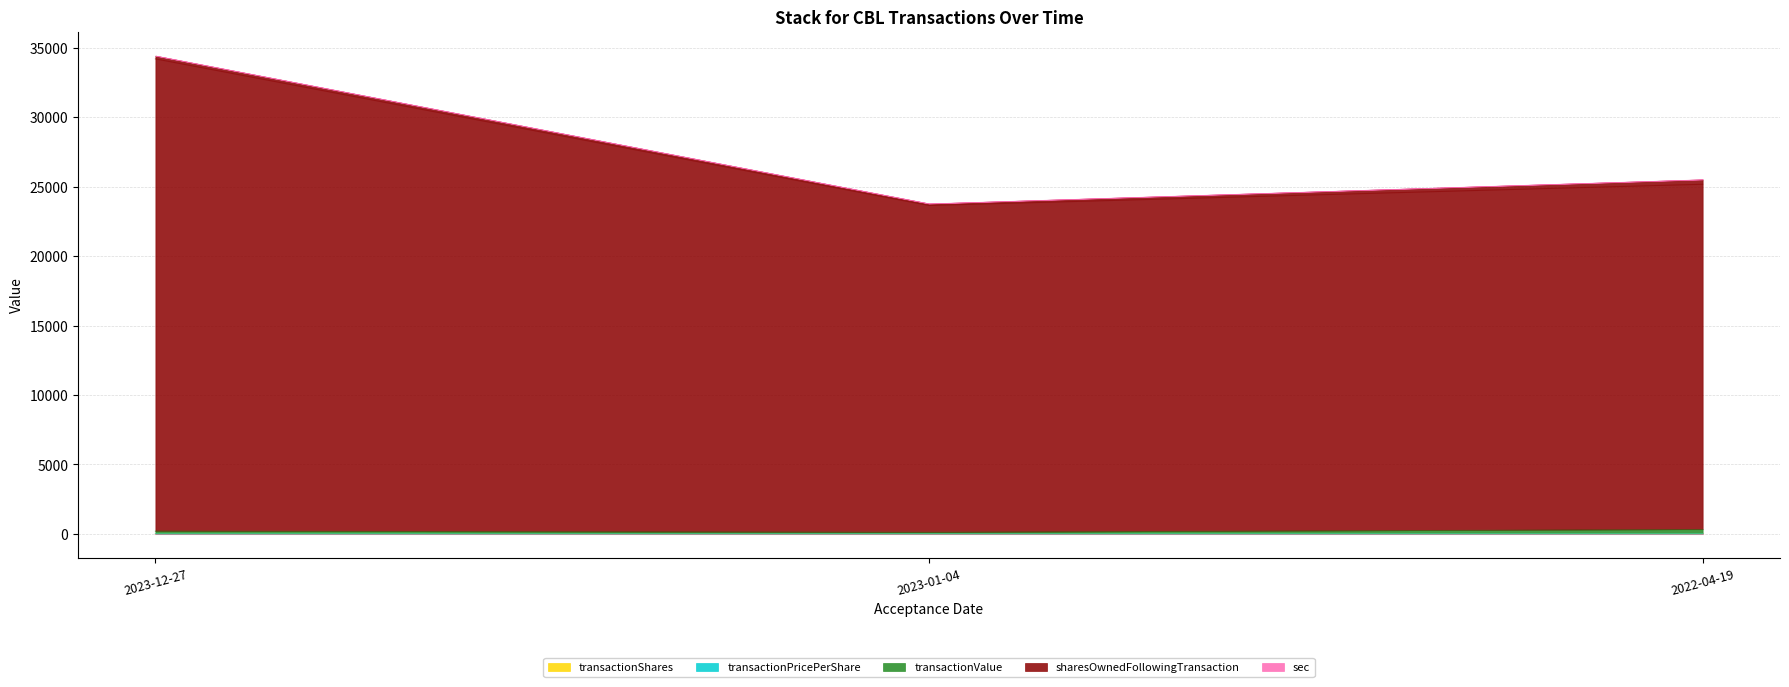

What is the average value of the transactionShares series?

8